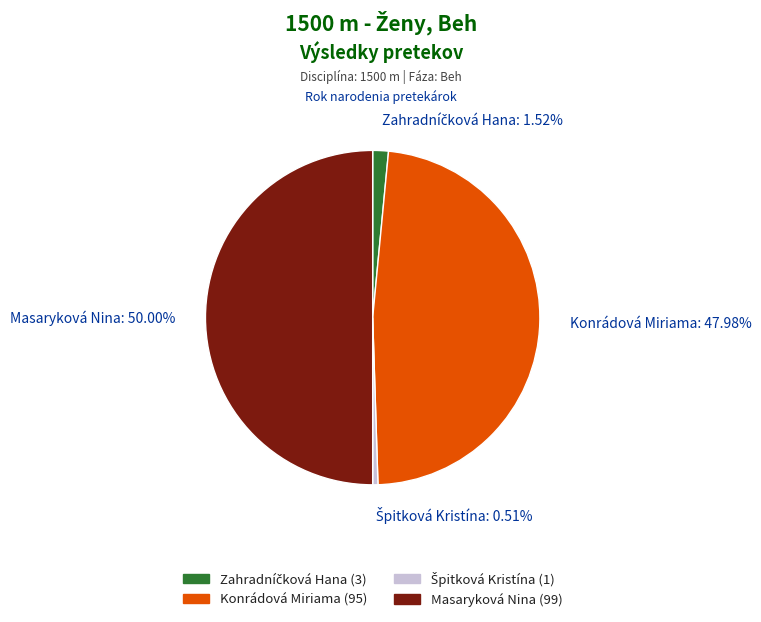

Is Konrádová Miriama the majority of the pie?

No